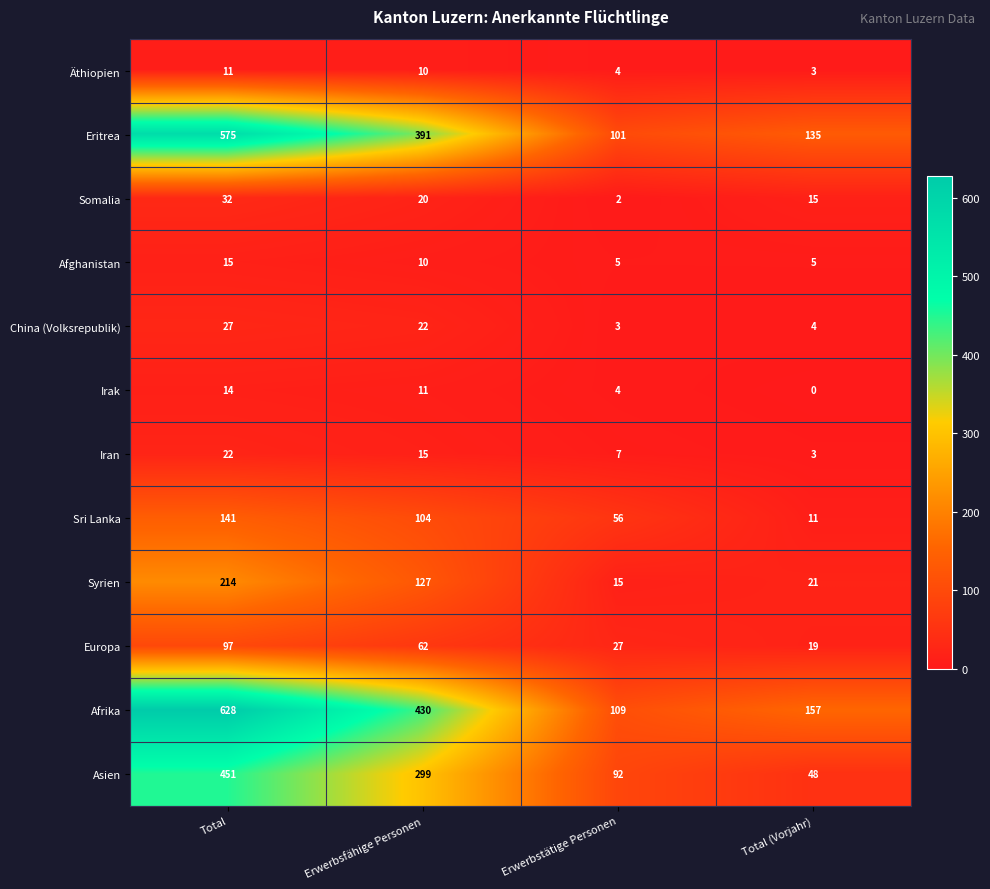

At how many categories does at least one series exceed 4?

4